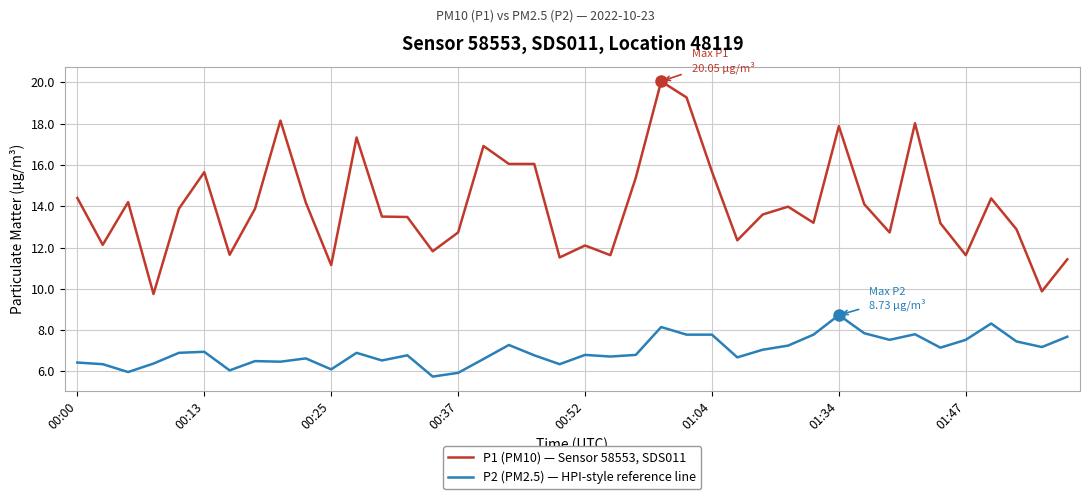

Which series has the largest range (max minus min)?

P1 (PM10) — Sensor 58553, SDS011